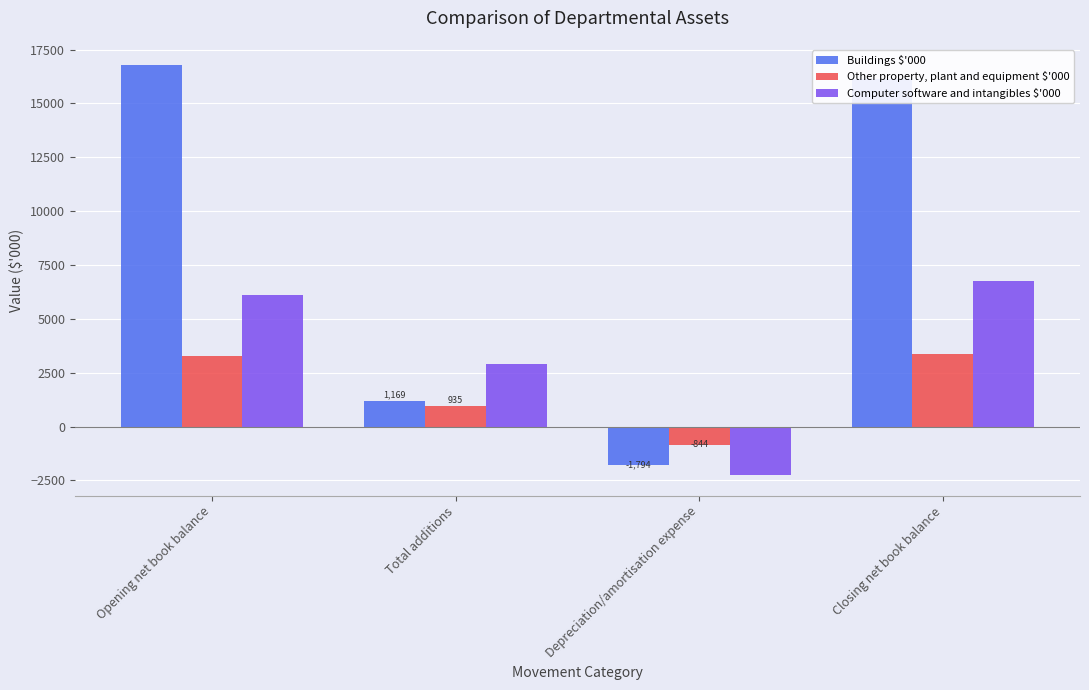

What are all the series names shown in the legend?

Buildings $'000, Other property, plant and equipment $'000, Computer software and intangibles $'000